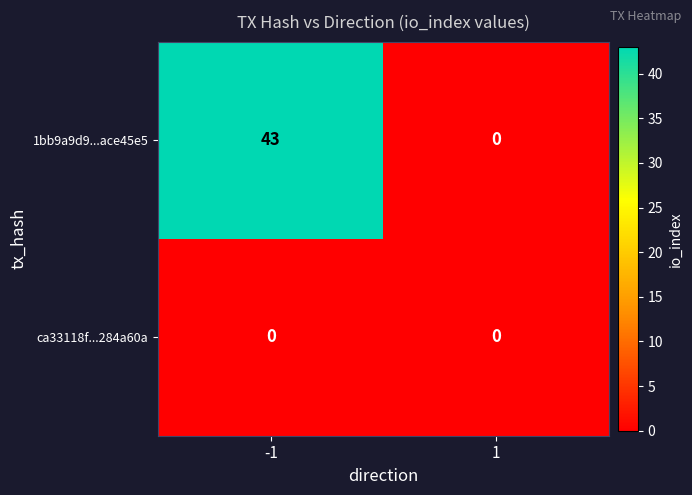

What is the maximum value shown in the chart?

43